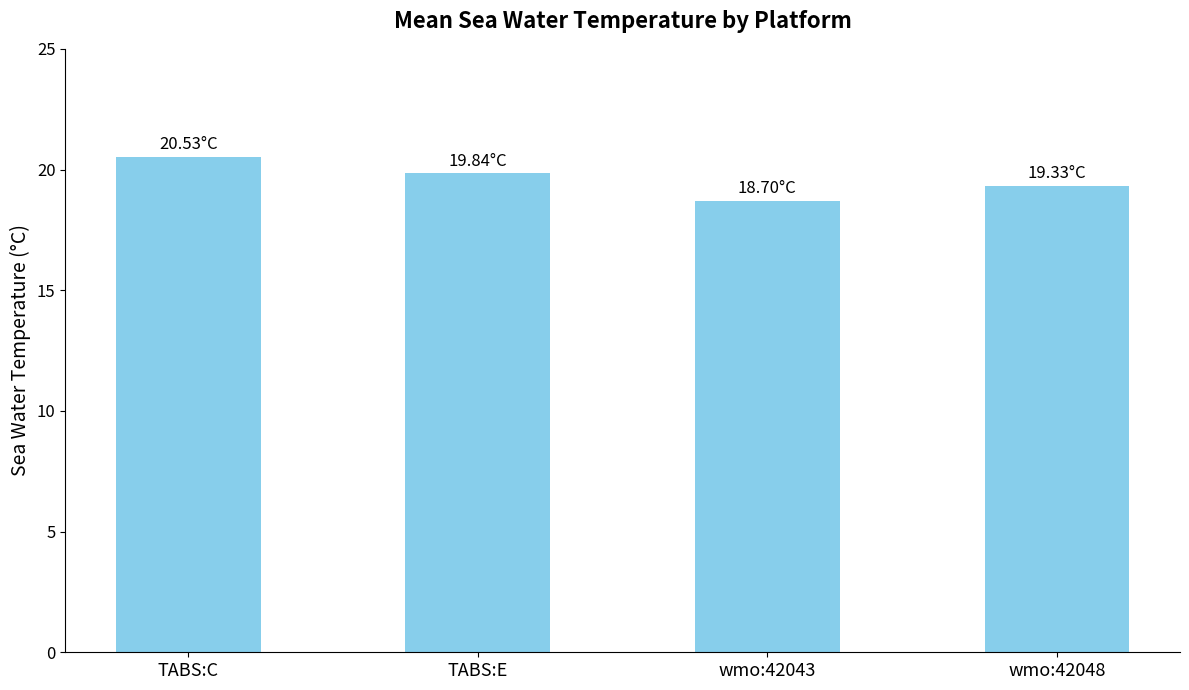

True or false: the data shows 30.5 at TABS:E.

False